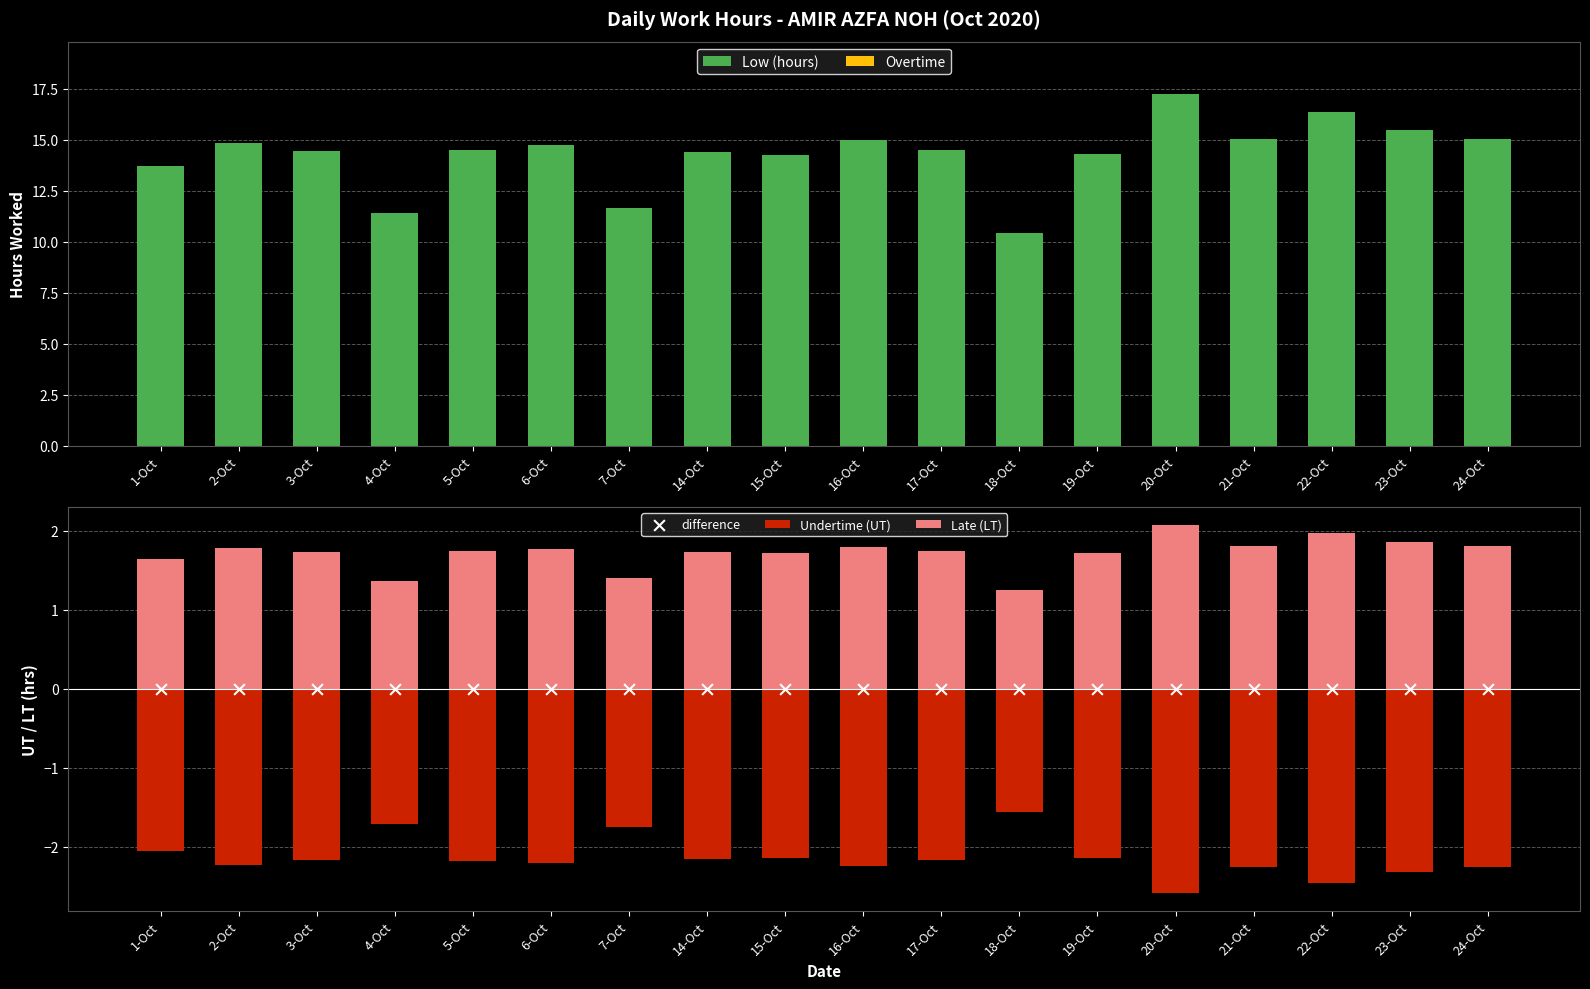

What are all the series names shown in the legend?

Low (hours), Overtime, Undertime (UT), Late (LT), difference